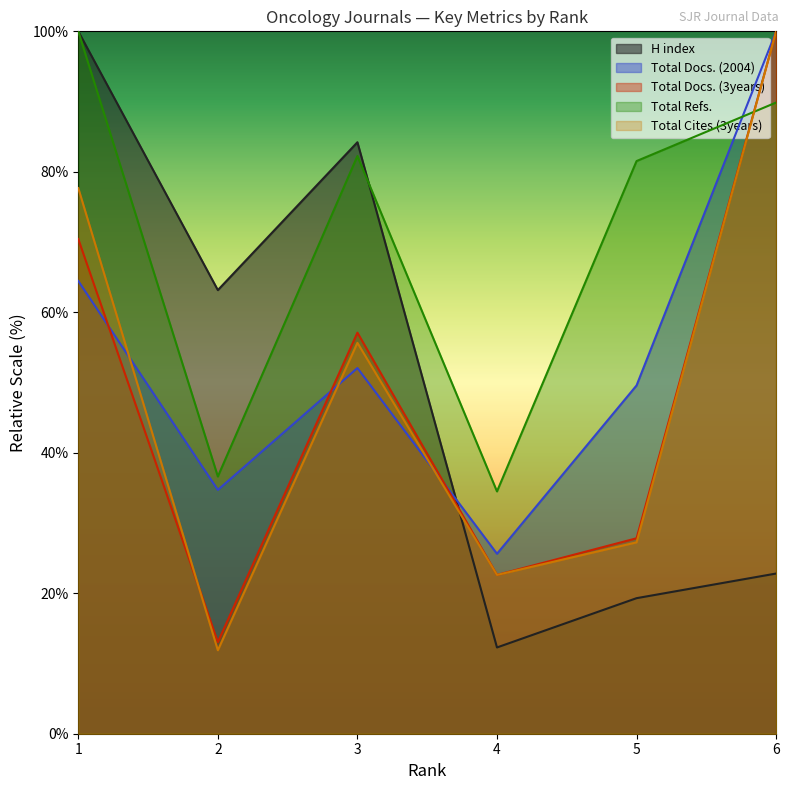

At how many categories does at least one series exceed 12?

6